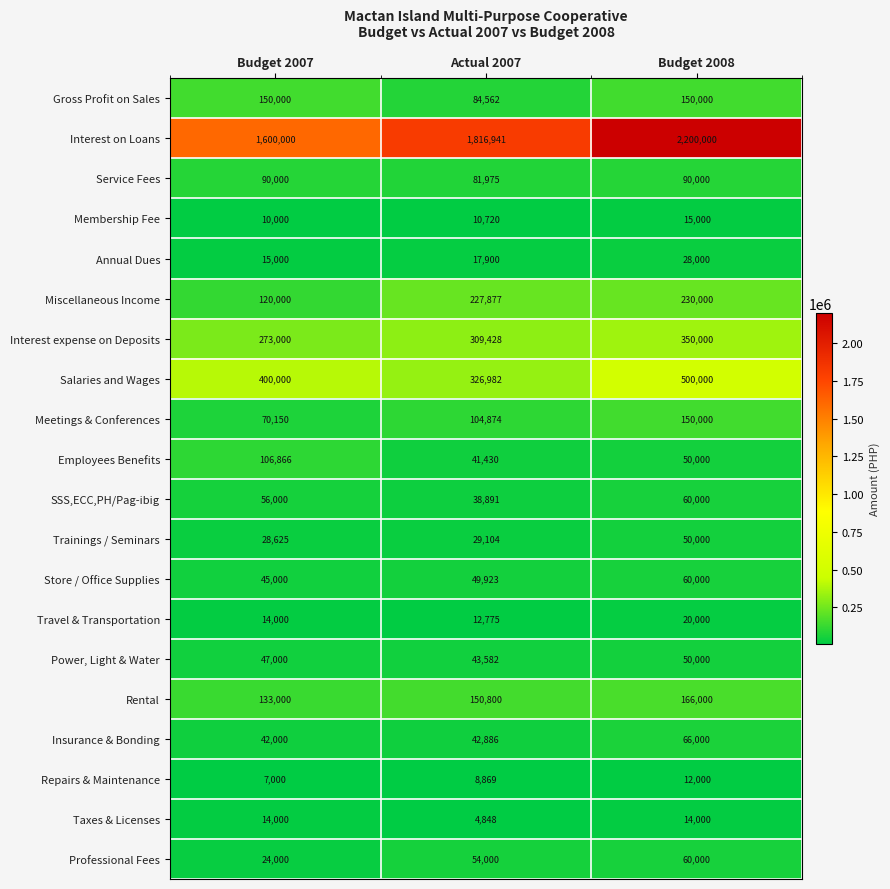

What is the difference between the maximum and minimum values in the Travel & Transportation series?

7225